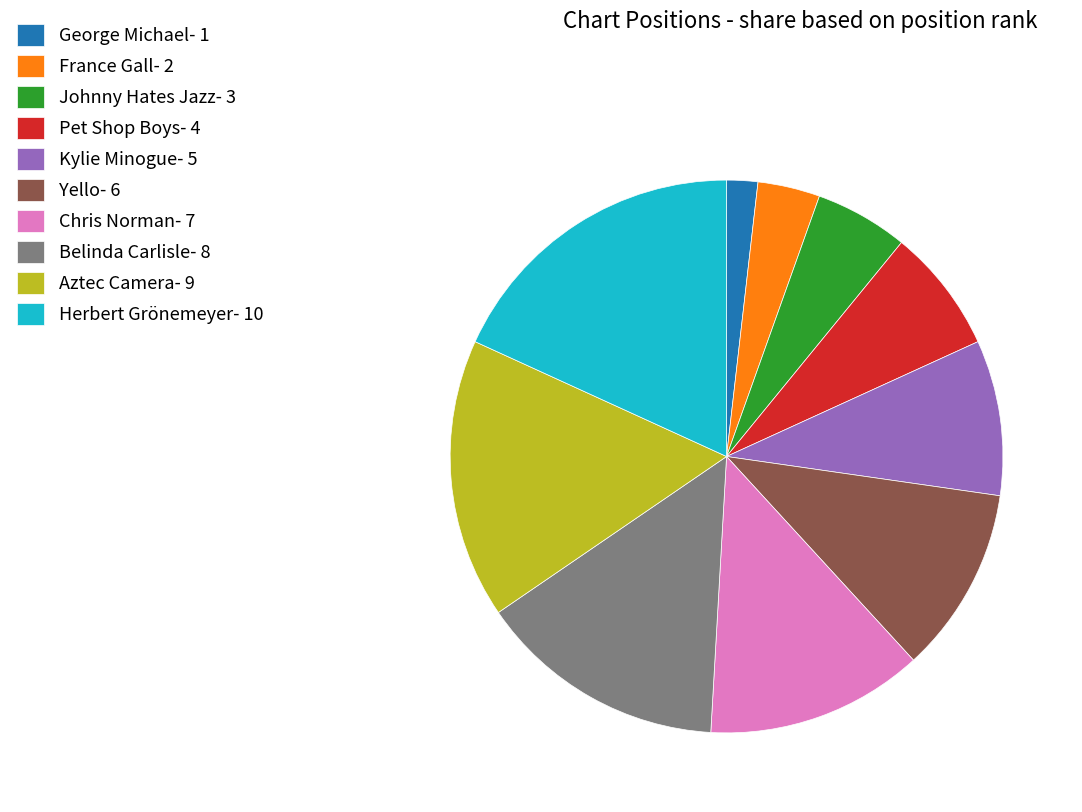

Does any single category account for the majority?

No